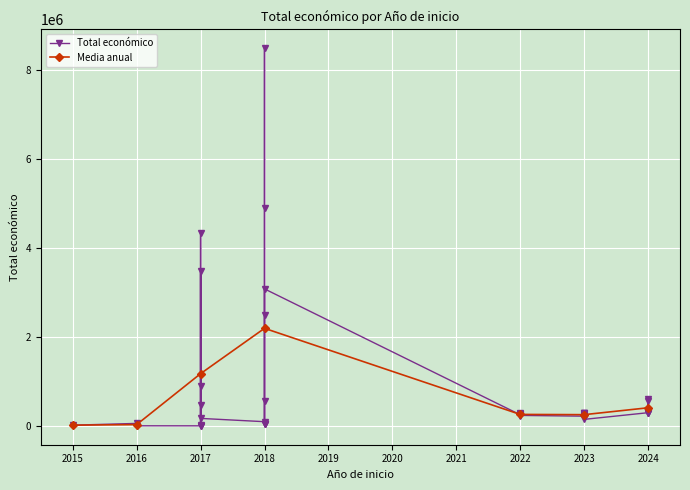

True or false: the data shows 298906 at 2023.

True